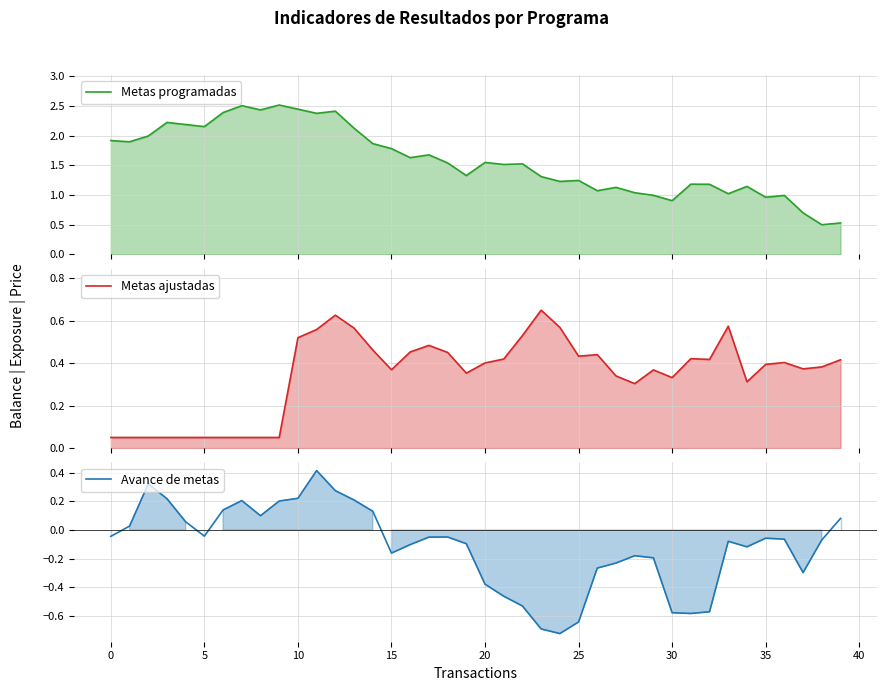

How many interior local peaks does the Metas programadas series have?

12